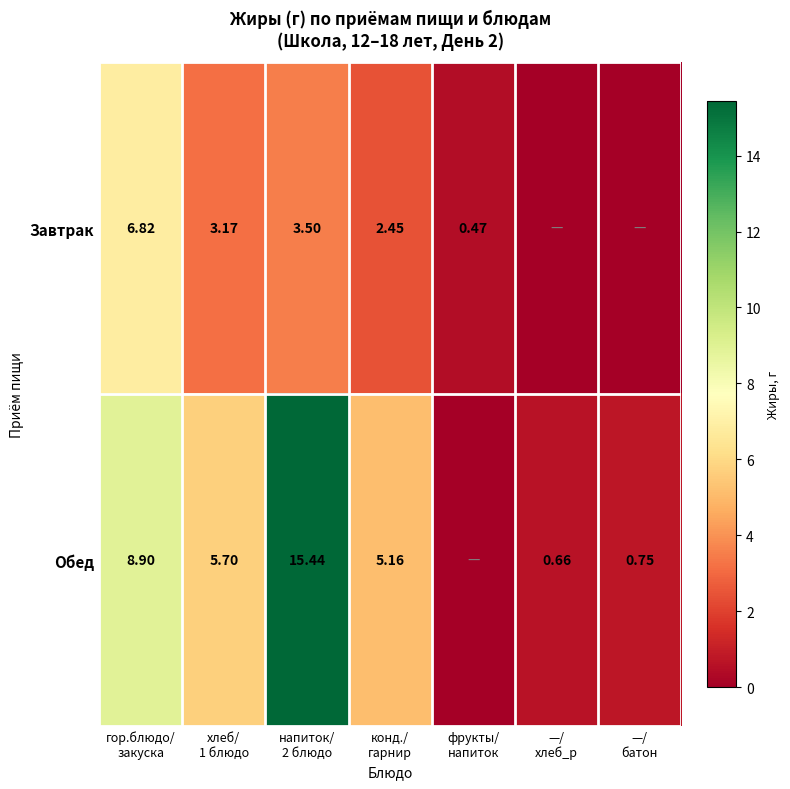

At how many categories does at least one series exceed 10?

1